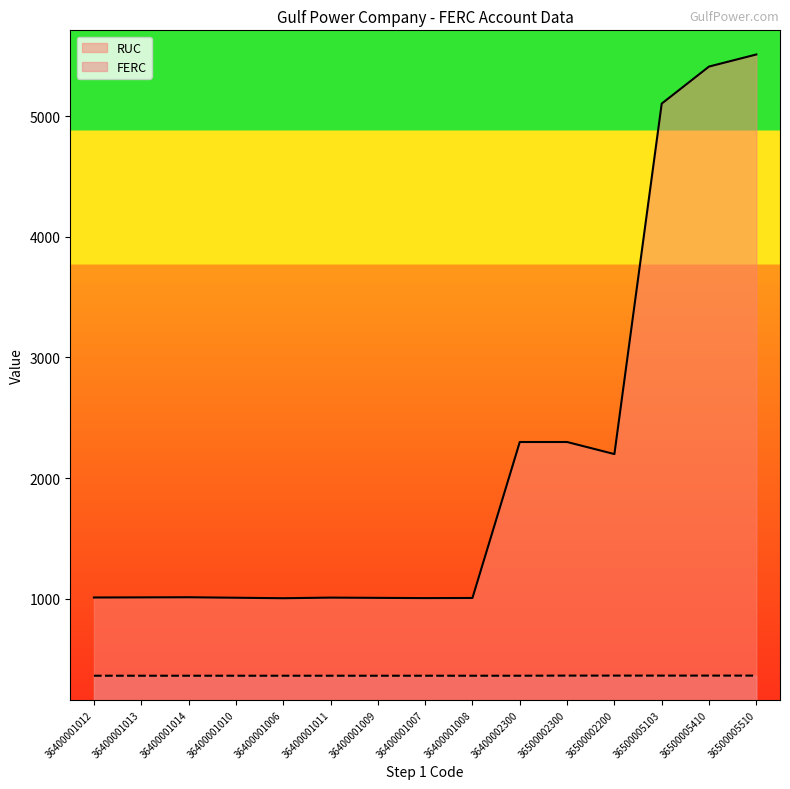

Does the chart display data point markers on the line(s)?

No